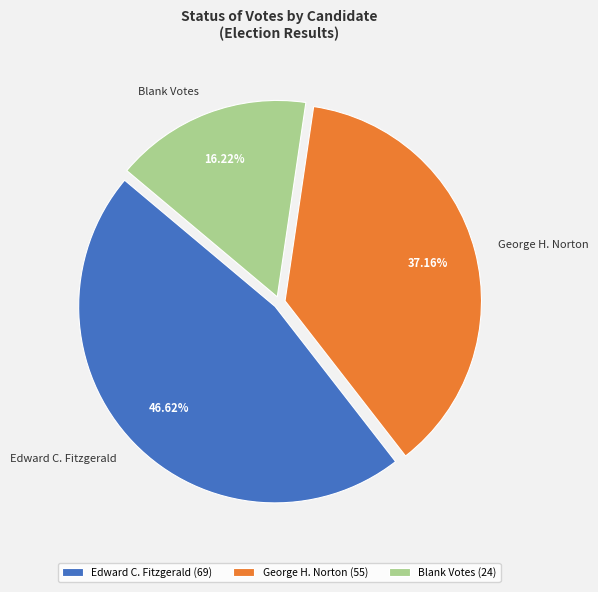

Between Blank Votes and Edward C. Fitzgerald, which is larger?

Edward C. Fitzgerald